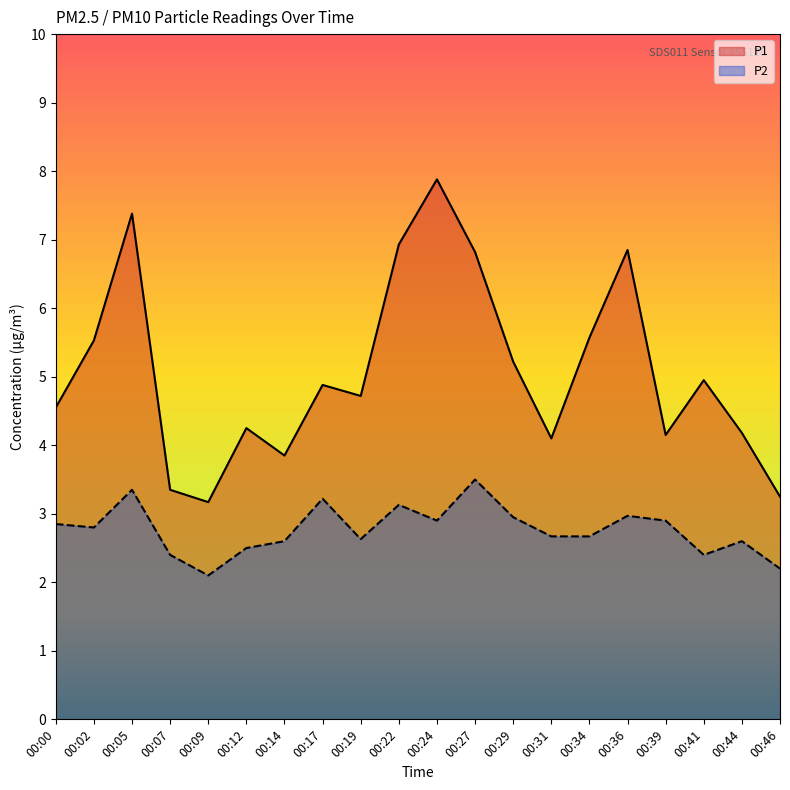

What is the value of the P1 point at the 4th from the left?

3.4